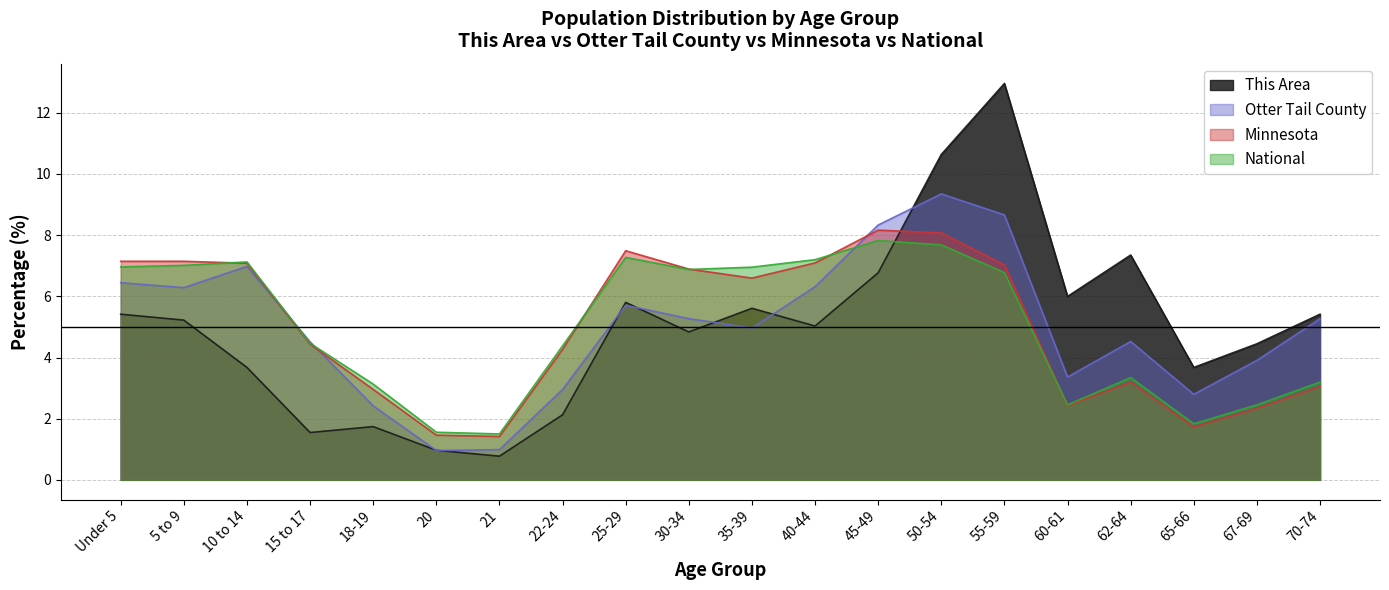

Reading left to right, list all the values displayed in this chart.

This Area: Under 5=5.4	5 to 9=5.2	10 to 14=3.7	15 to 17=1.5	18-19=1.7	20=1.0	21=0.8	22-24=2.1	25-29=5.8	30-34=4.8	35-39=5.6	40-44=5.0	45-49=6.8	50-54=10.6	55-59=13.0	60-61=6.0	62-64=7.4	65-66=3.7	67-69=4.4	70-74=5.4
Otter Tail County: Under 5=6.4	5 to 9=6.3	10 to 14=7.0	15 to 17=4.5	18-19=2.4	20=1.0	21=1.0	22-24=3.0	25-29=5.7	30-34=5.3	35-39=5.0	40-44=6.3	45-49=8.3	50-54=9.3	55-59=8.7	60-61=3.4	62-64=4.5	65-66=2.8	67-69=3.9	70-74=5.3
Minnesota: Under 5=7.1	5 to 9=7.1	10 to 14=7.1	15 to 17=4.4	18-19=3.0	20=1.5	21=1.4	22-24=4.3	25-29=7.5	30-34=6.9	35-39=6.6	40-44=7.1	45-49=8.2	50-54=8.1	55-59=7.0	60-61=2.4	62-64=3.2	65-66=1.7	67-69=2.3	70-74=3.1
National: Under 5=7.0	5 to 9=7.0	10 to 14=7.1	15 to 17=4.5	18-19=3.1	20=1.6	21=1.5	22-24=4.4	25-29=7.3	30-34=6.9	35-39=7.0	40-44=7.2	45-49=7.8	50-54=7.7	55-59=6.8	60-61=2.5	62-64=3.3	65-66=1.8	67-69=2.5	70-74=3.2